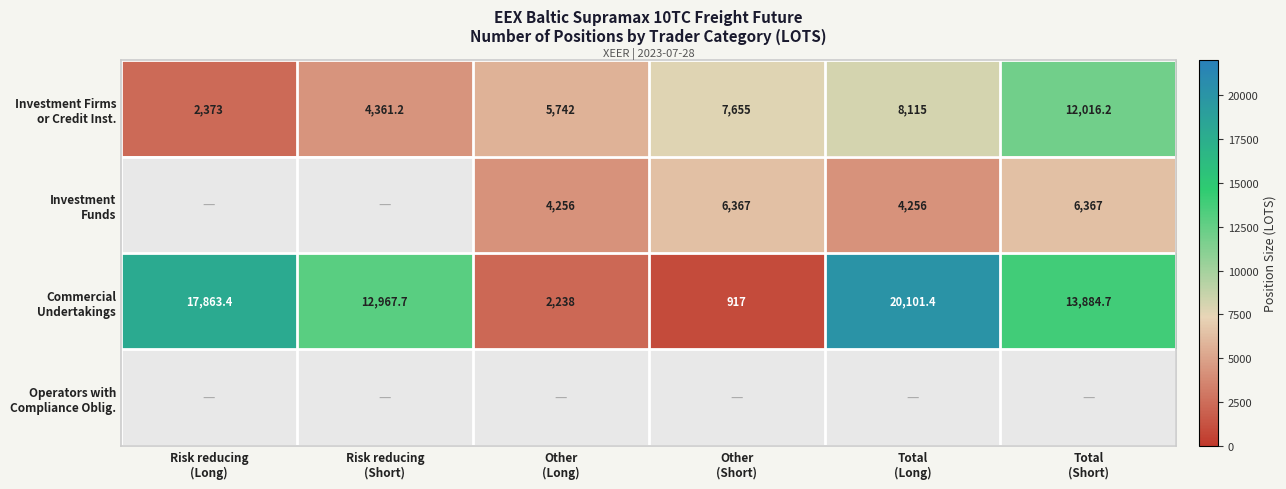

How many distinct data groups are displayed?

4